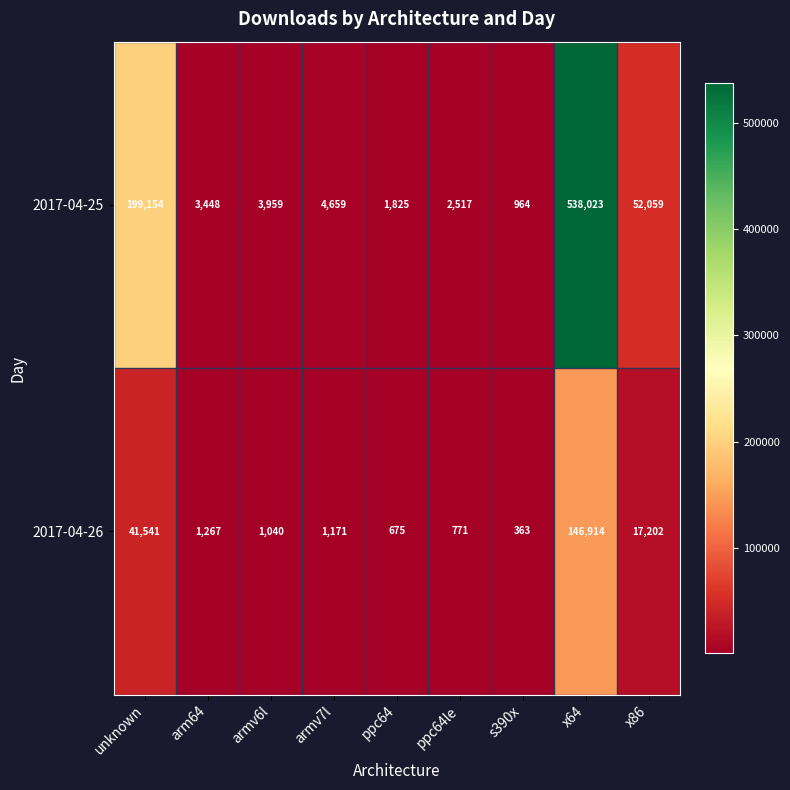

Where does the 2017-04-25 series first go above 3959?

unknown